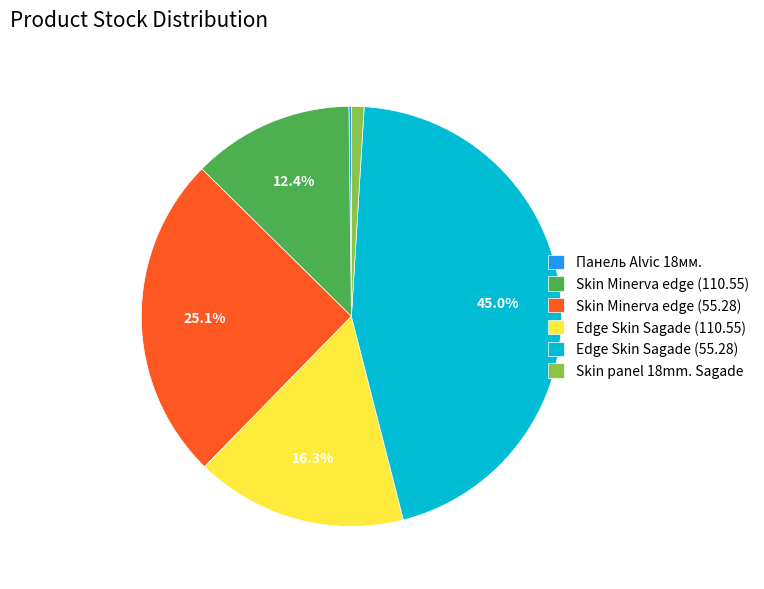

Which slice is the largest?

Edge Skin Sagade (55.28)